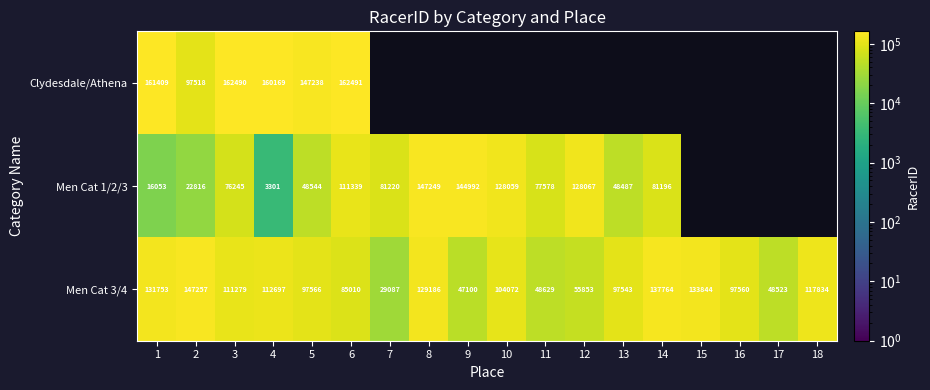

Is the value of Men Cat 1/2/3 at 12 greater than the value of Men Cat 3/4 at 17?

Yes